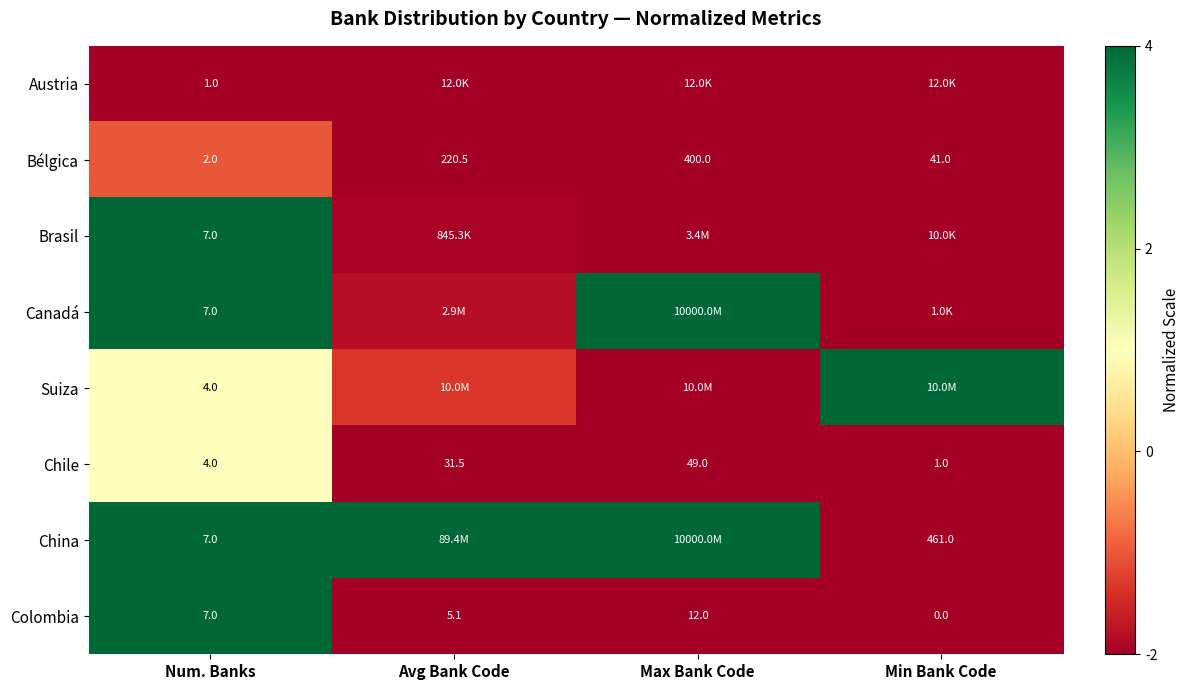

True or false: Austria has a value of -2.0 at Avg Bank Code.

True